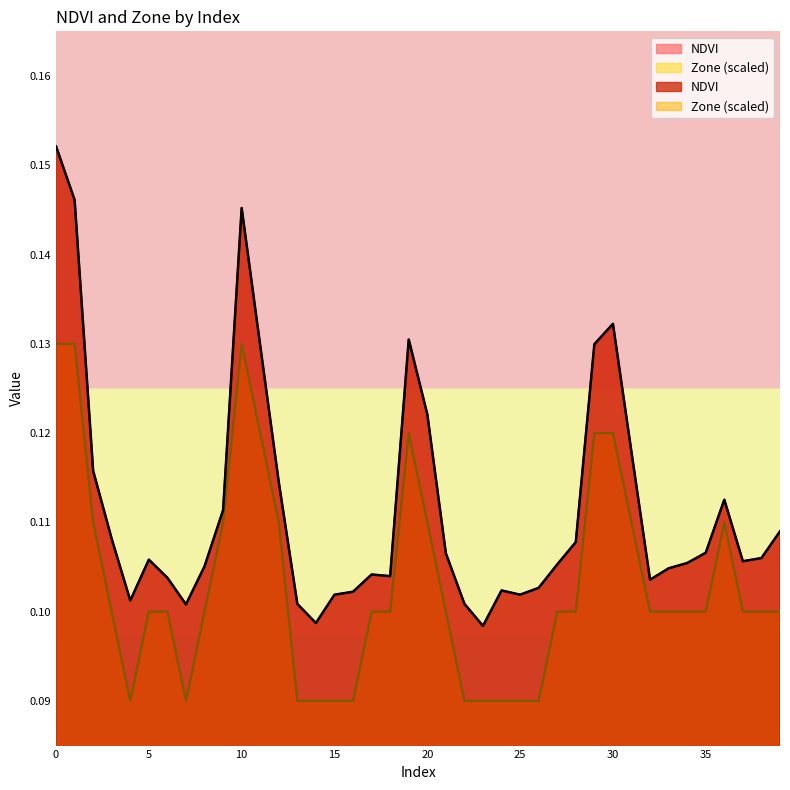

Is it true that NDVI equals 0.2 at 5?

False